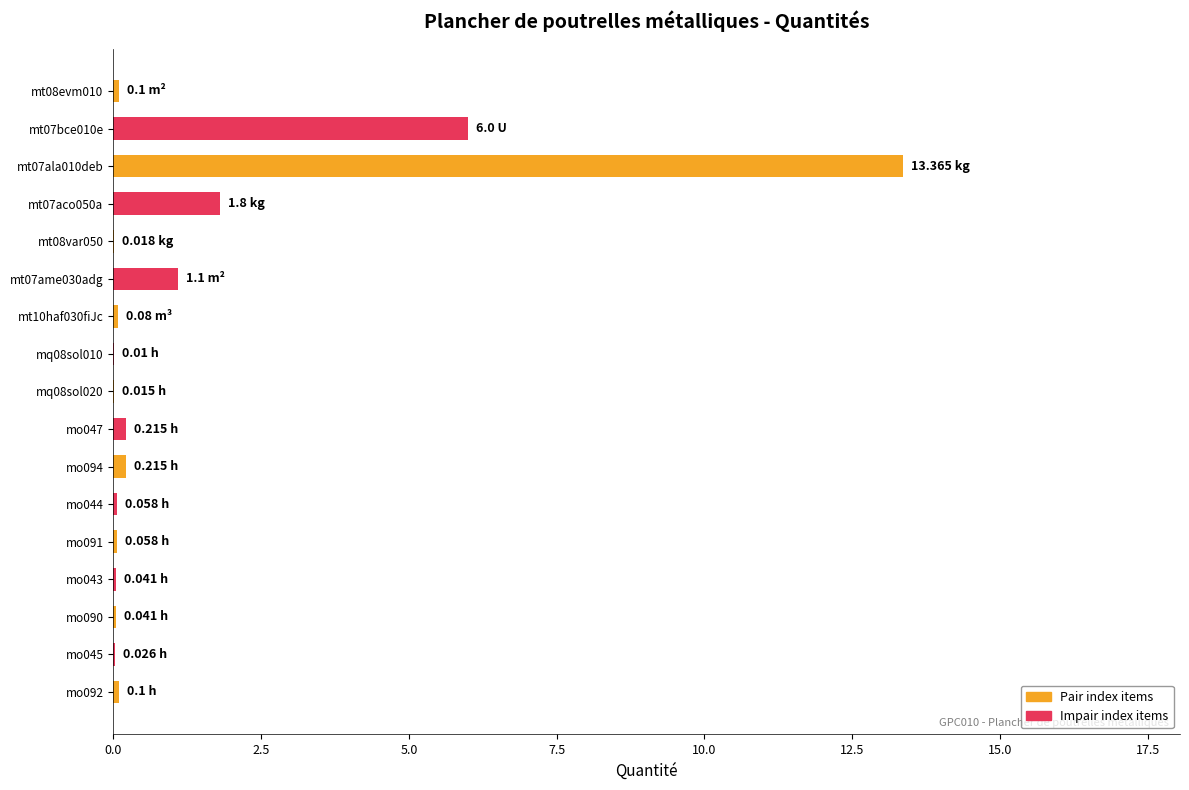

Are the bars horizontal?

Yes